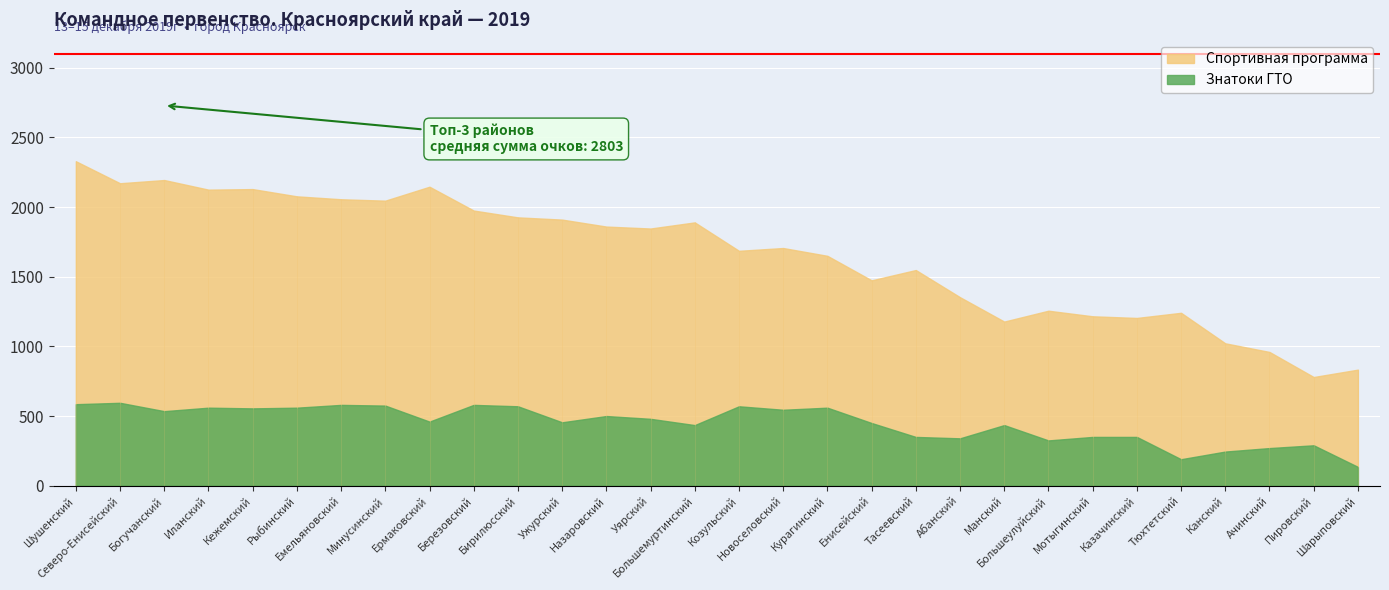

Reading left to right, list all the values displayed in this chart.

Спортивная программа: 2329	2171	2194	2125	2129	2077	2056	2046	2146	1975	1926	1910	1860	1846	1890	1686	1706	1650	1474	1548	1353	1178	1256	1216	1204	1241	1022	960	780	833
Знатоки ГТО: 585	595	535	560	555	560	580	575	460	580	570	455	500	480	435	570	545	560	450	350	340	435	325	350	350	190	245	270	290	135